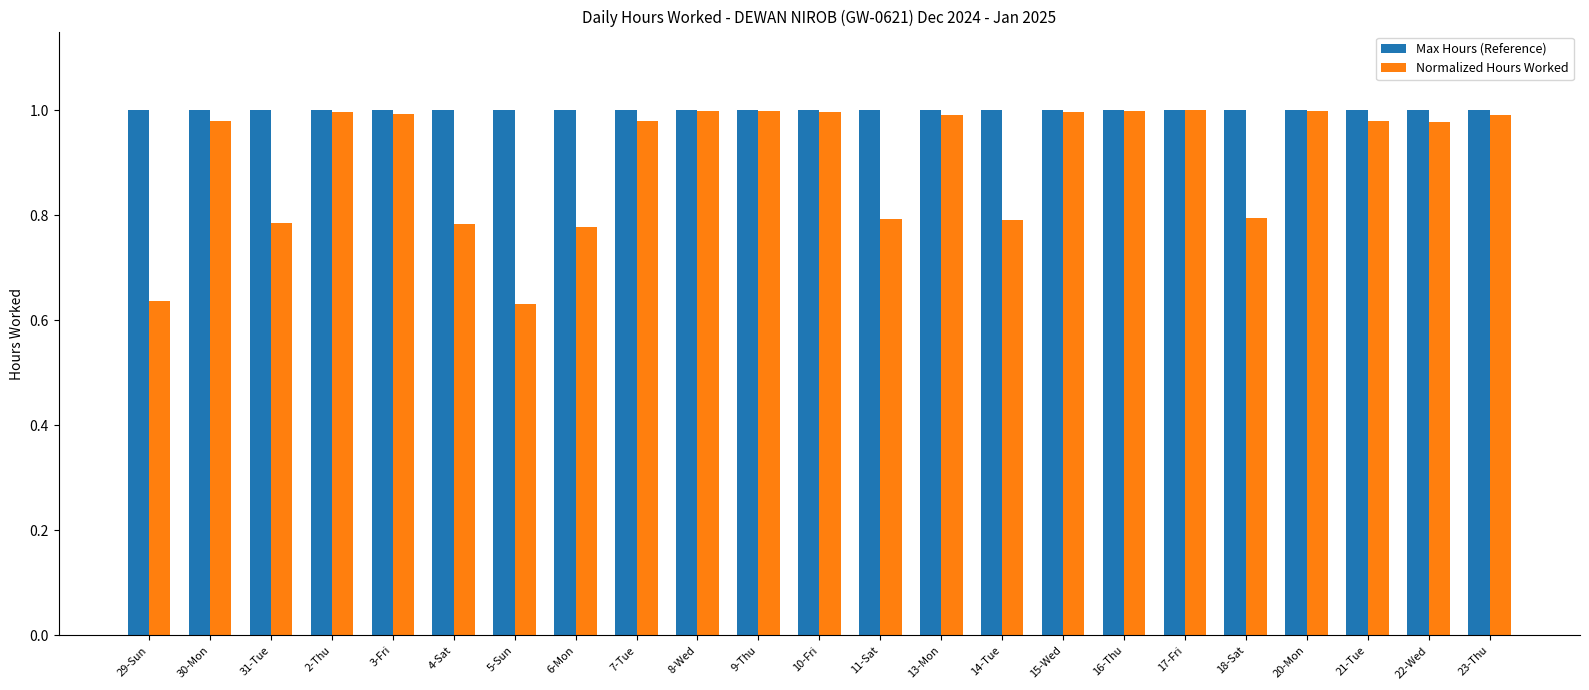

At how many categories does at least one series exceed 0?

23